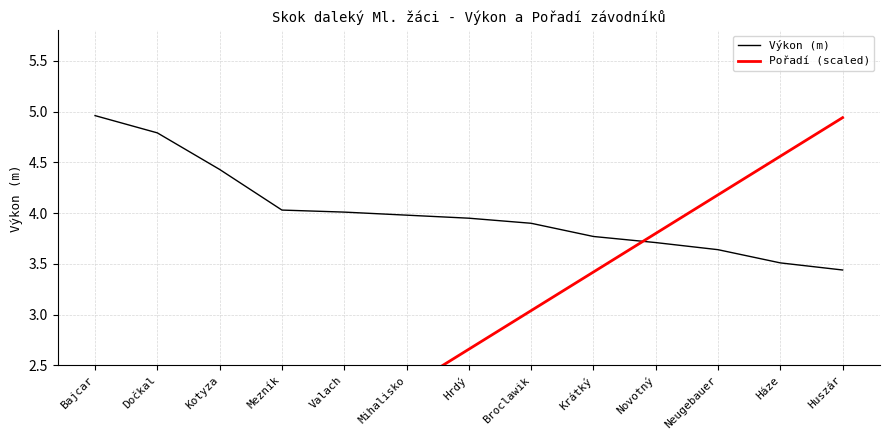

Reading right to left, extract all data points from this chart.

Výkon (m): Huszár=3.4	Háze=3.5	Neugebauer=3.6	Novotný=3.7	Krátký=3.8	Broclawik=3.9	Hrdý=4.0	Mihalisko=4.0	Valach=4.0	Mezník=4.0	Kotyza=4.4	Dočkal=4.8	Bajcar=5.0
Pořadí (scaled): Huszár=4.9	Háze=4.6	Neugebauer=4.2	Novotný=3.8	Krátký=3.4	Broclawik=3.0	Hrdý=2.7	Mihalisko=2.3	Valach=1.9	Mezník=1.5	Kotyza=1.1	Dočkal=0.8	Bajcar=0.4